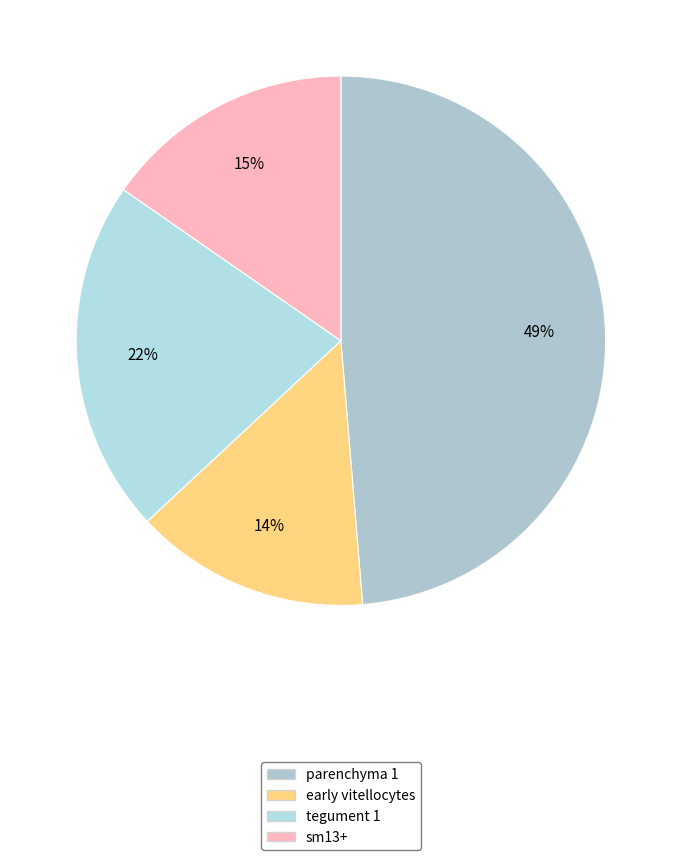

How many segments does this pie chart have?

4